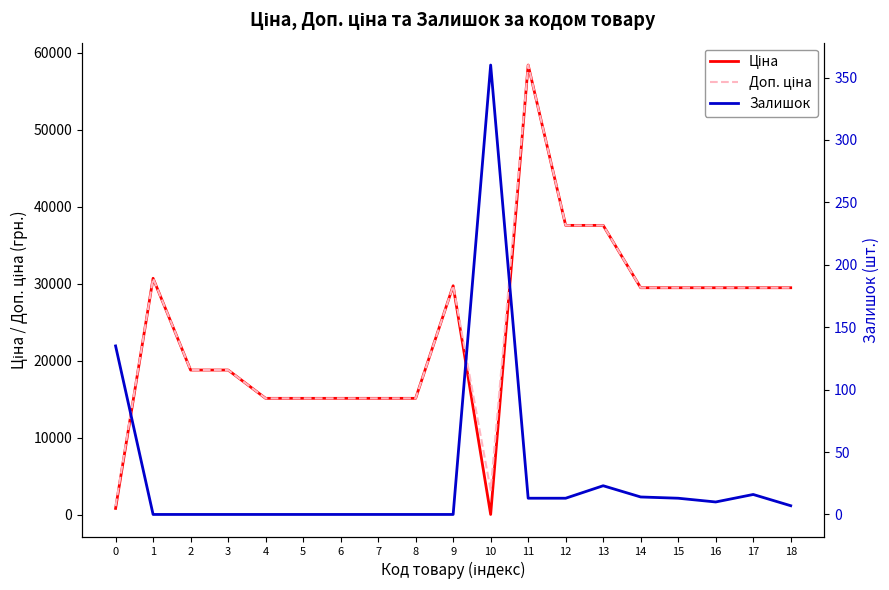

What is the difference between the maximum and minimum values in the Залишок series?

360.0